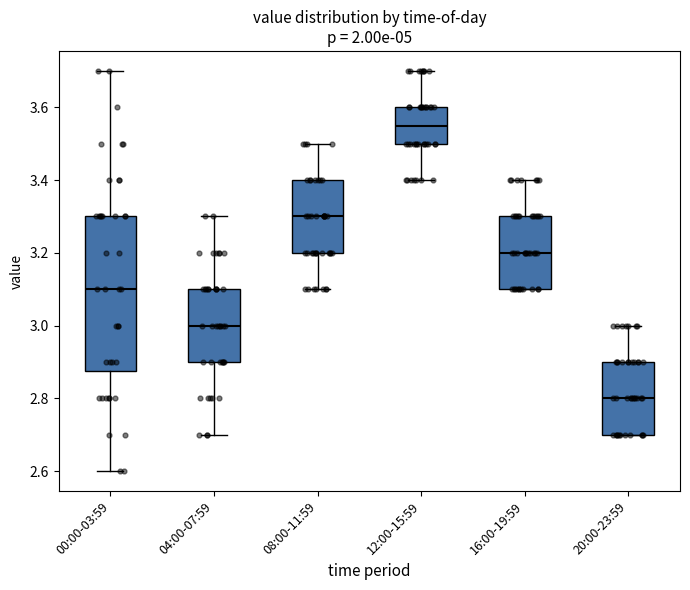

Where is the upper edge of the box for 12:00-15:59 on the y-axis? The values are not printed on the chart, so give them approximately, as read against the axis.

3.60